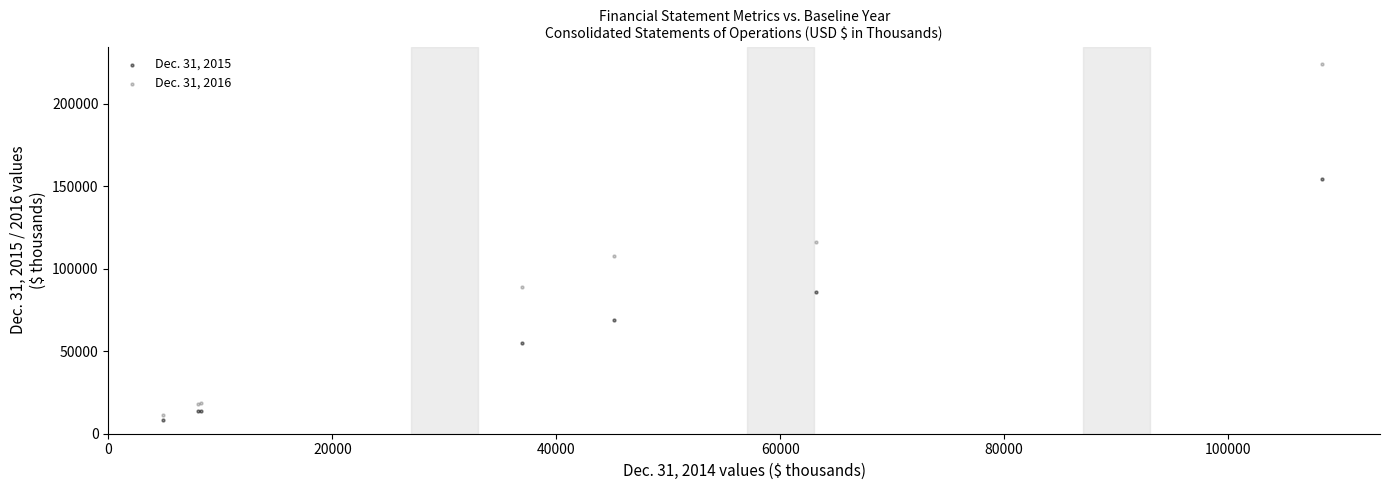

Which series contains the highest Y value?

Dec. 31, 2016